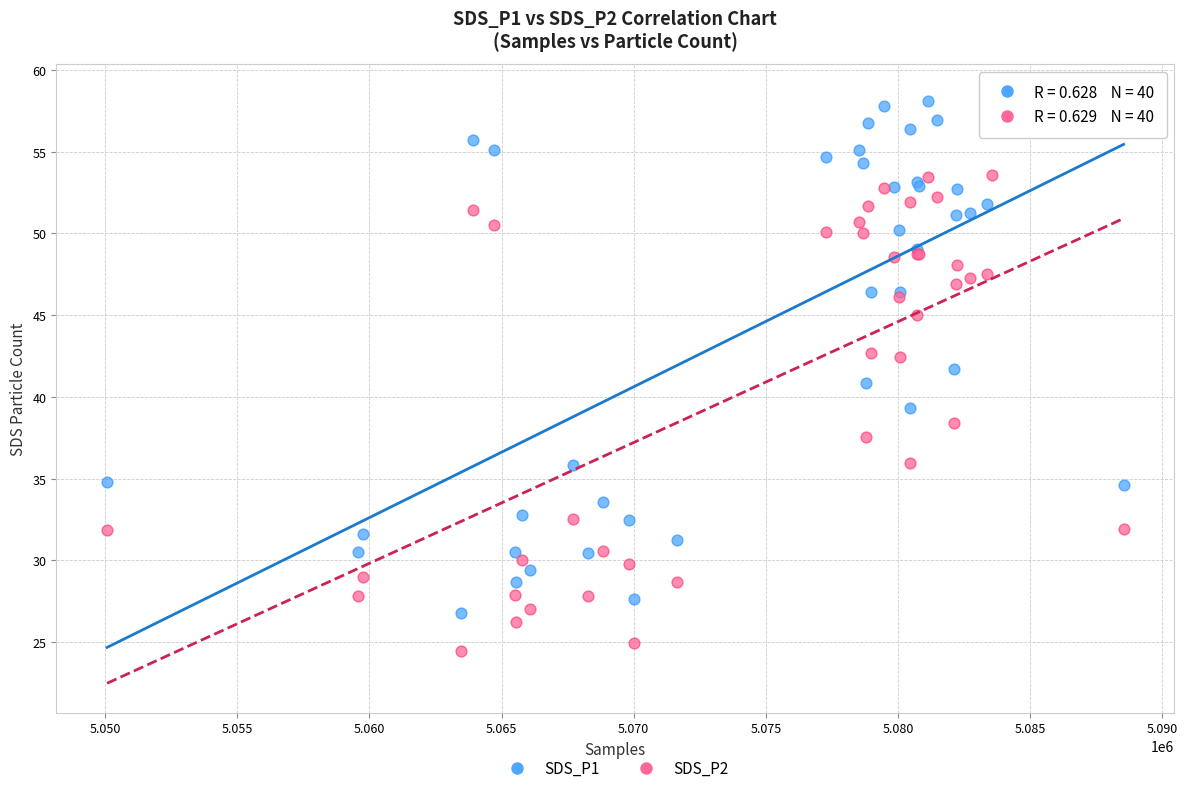

Which series has the largest Y range (max minus min)?

SDS_P1